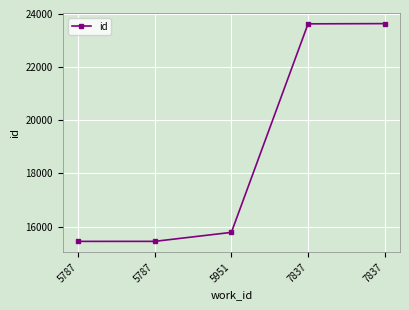

True or false: the data has more than 0 interior local peaks.

False